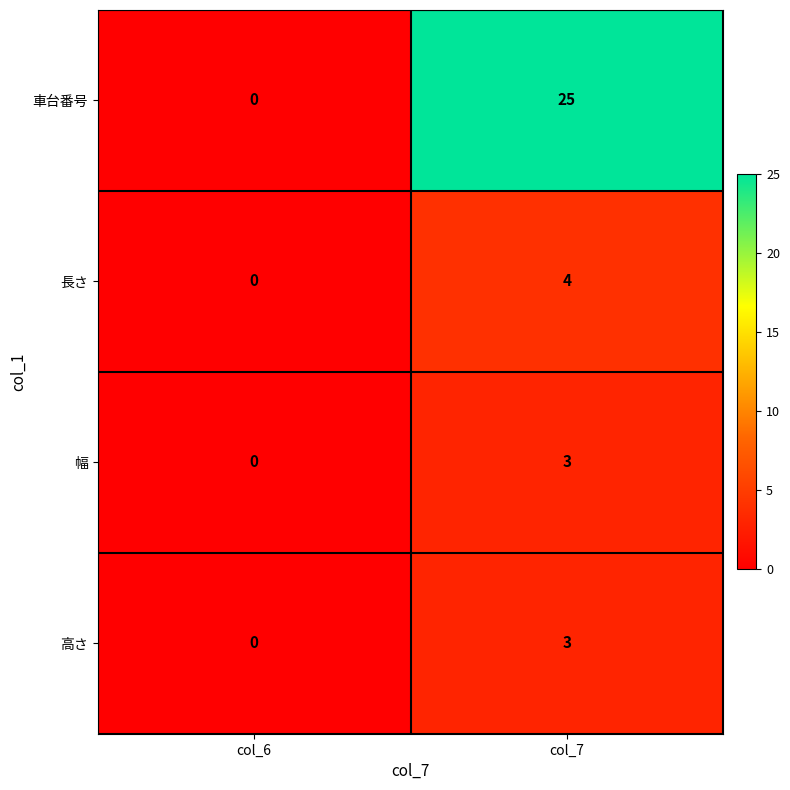

Reading right to left, what are all the values shown in this chart?

車台番号: col_7=25	col_6=0
長さ: col_7=4	col_6=0
幅: col_7=3	col_6=0
高さ: col_7=3	col_6=0